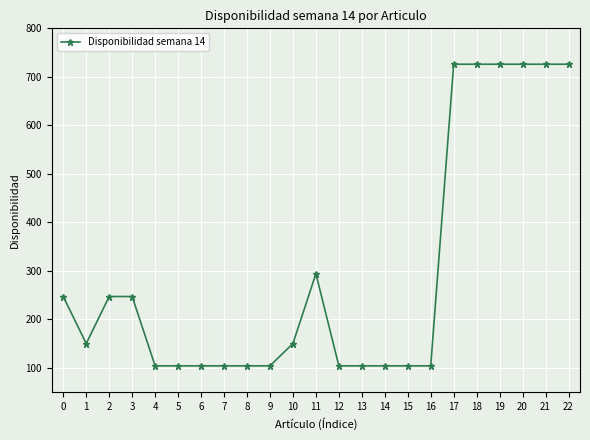

What is the minimum value shown in the chart?

104